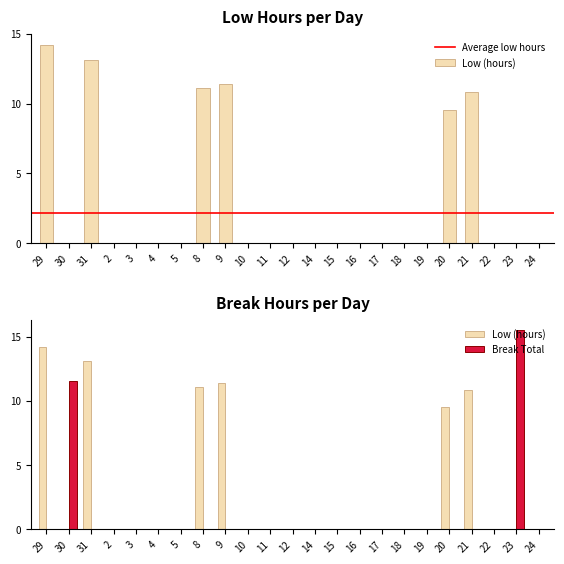

What is the average value of the Break Total series?

1.2